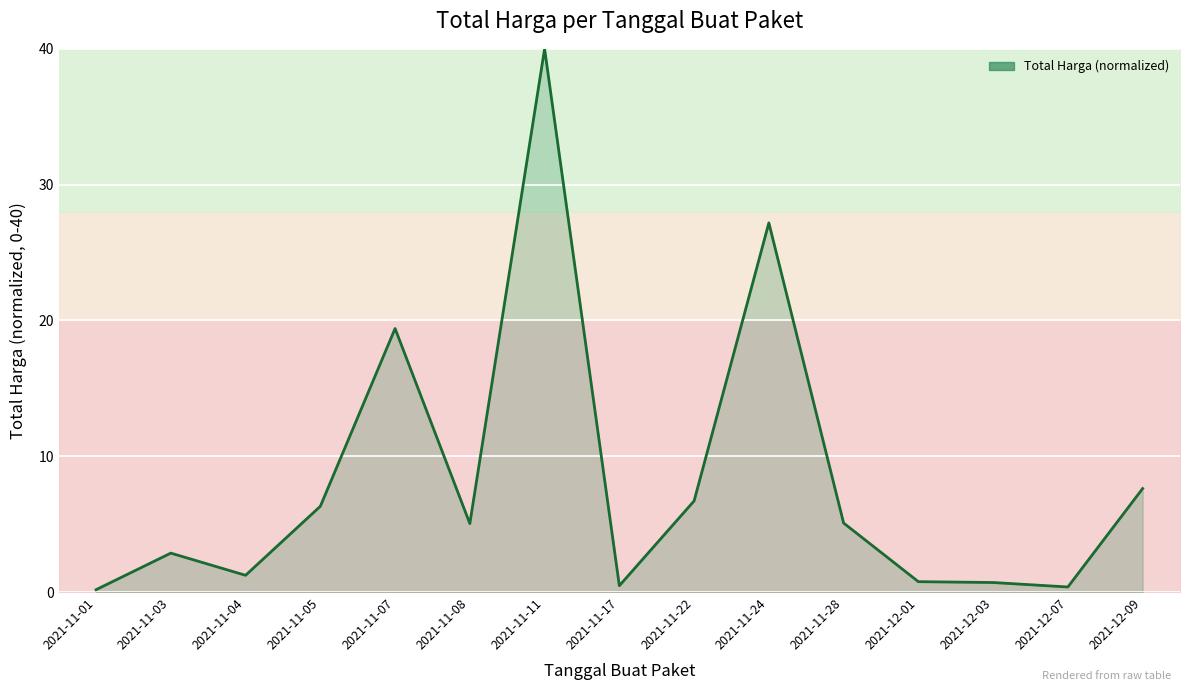

How many categories are shown in the chart?

15